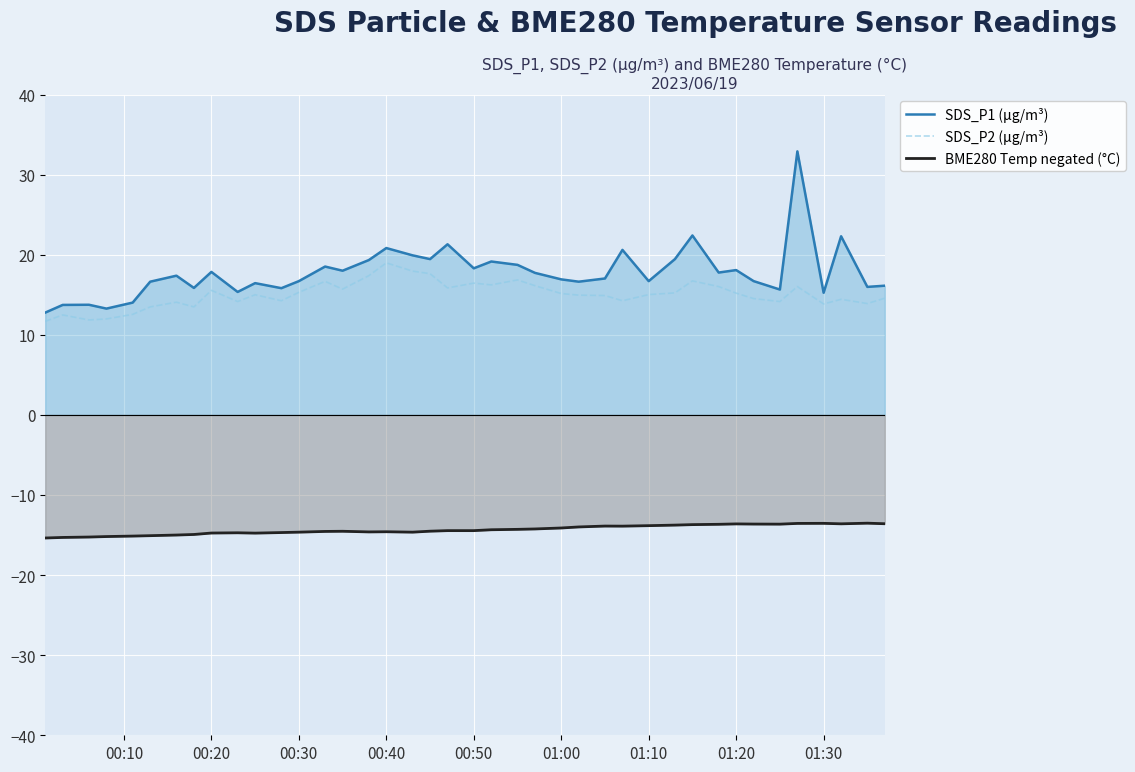

Rank the series by their maximum value, from lowest to highest.

BME280 Temp negated (°C), SDS_P2 (µg/m³), SDS_P1 (µg/m³)